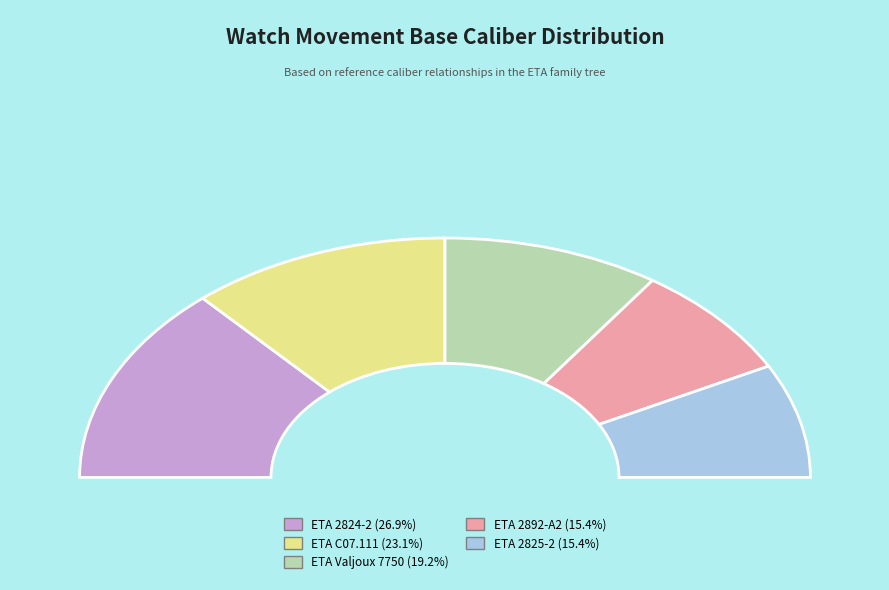

What is the ratio of the value at ETA 2892-A2 to the value at ETA 2824-2?

0.6